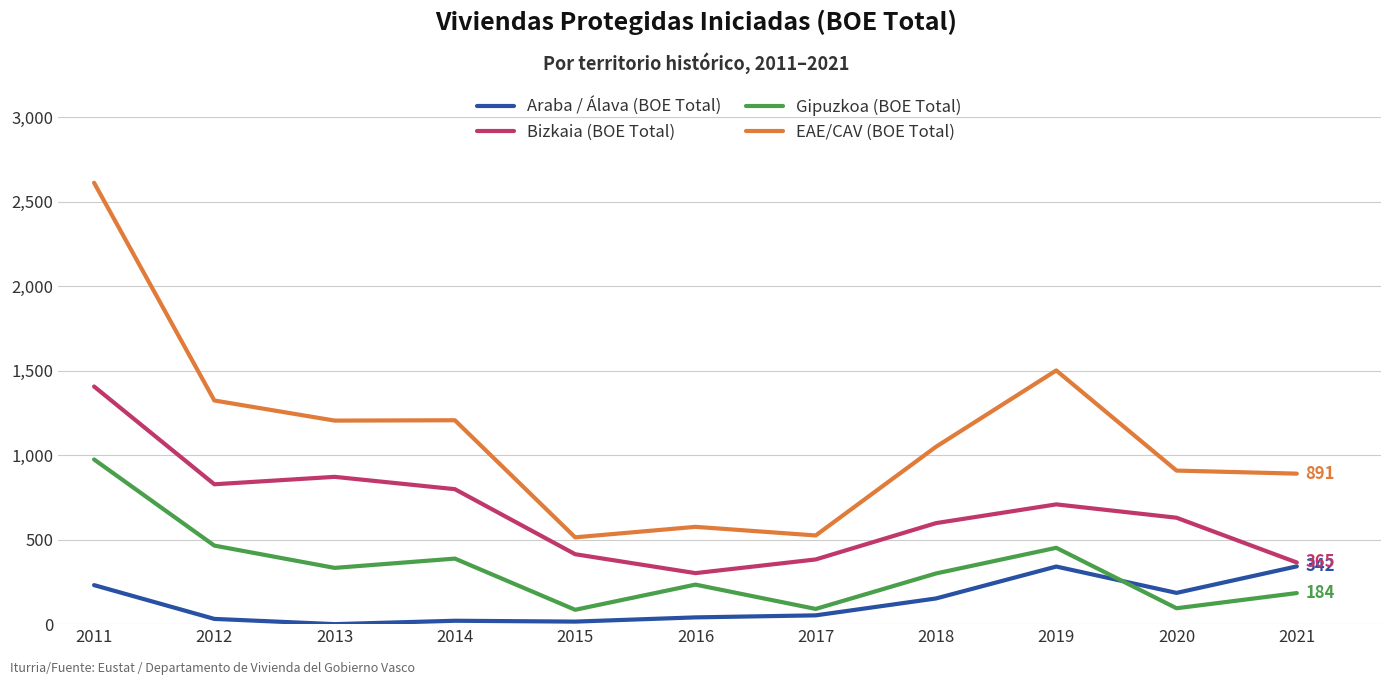

Rank the series by their average value, from lowest to highest.

Araba / Álava (BOE Total), Gipuzkoa (BOE Total), Bizkaia (BOE Total), EAE/CAV (BOE Total)